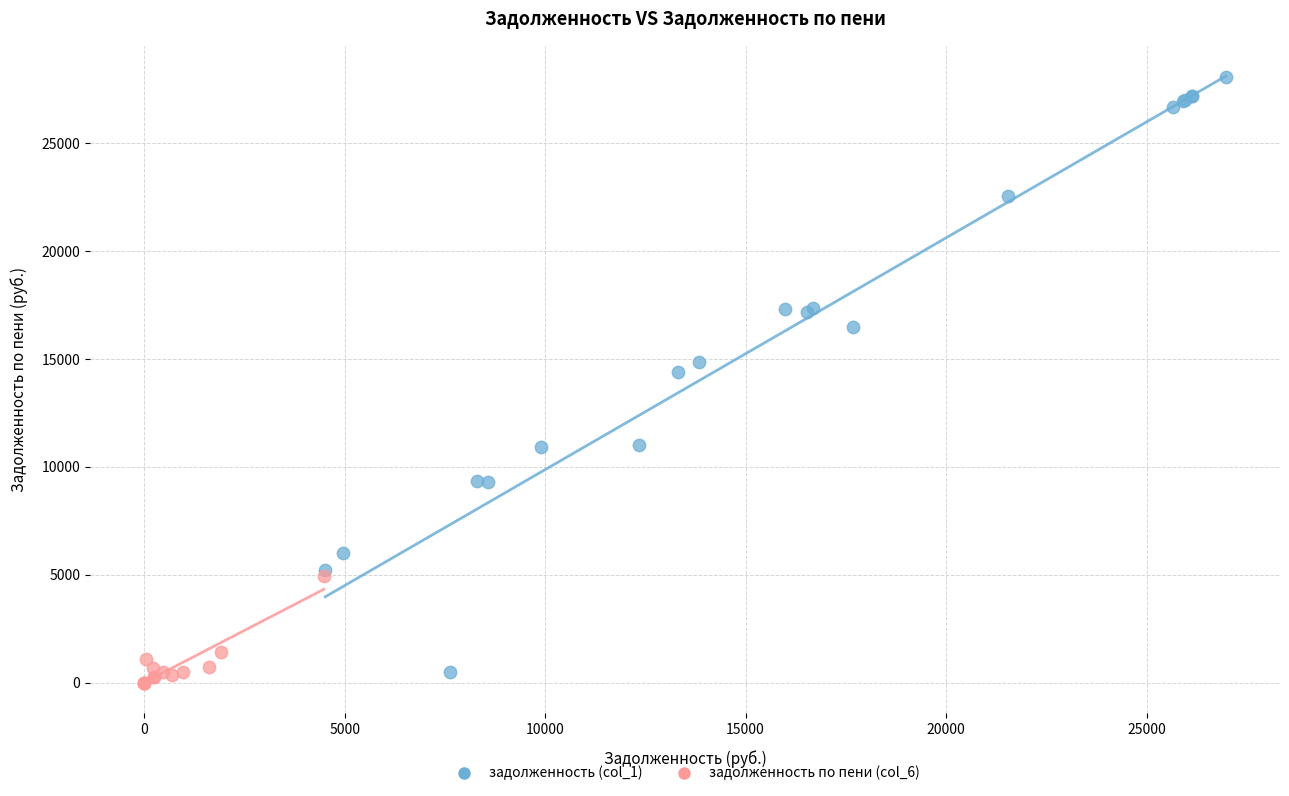

Which series reaches the maximum Y coordinate?

задолженность (col_1)